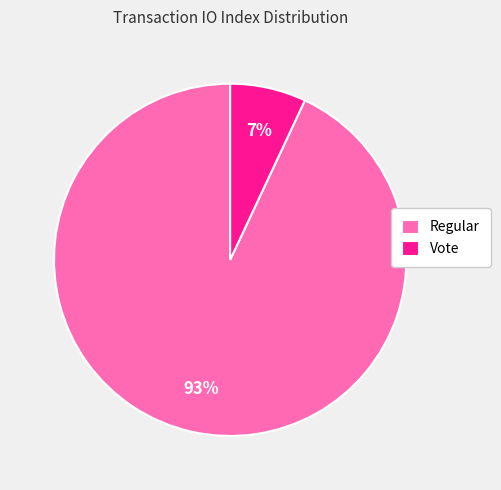

The Regular slice represents 99% of the pie. True or false?

False